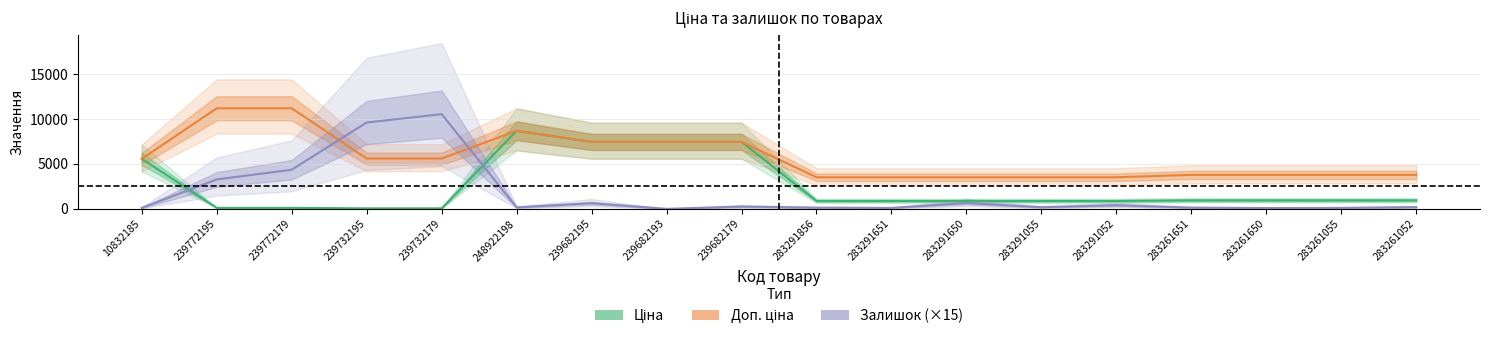

How many data points in Доп. ціна are less than 5560?

9